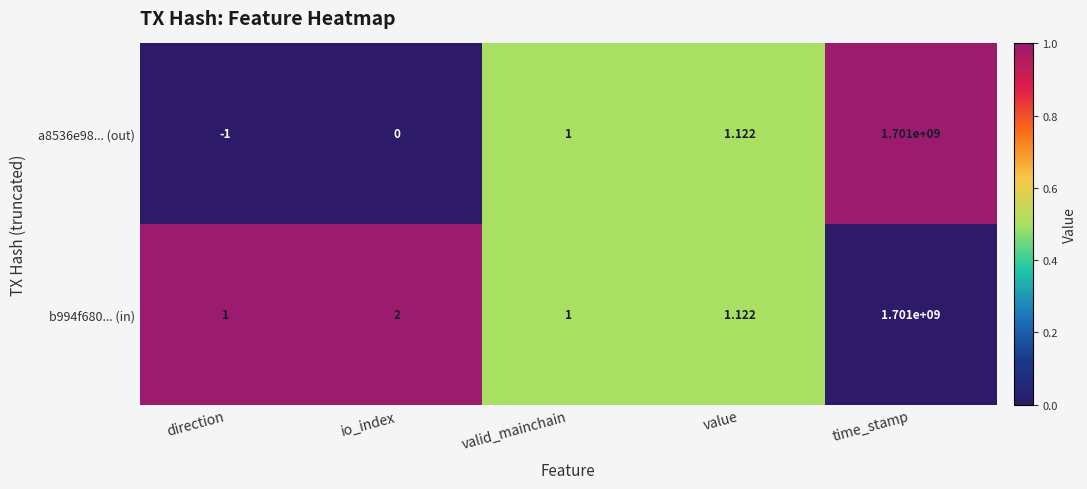

Which series has the largest total across all categories?

b994f680... (in)